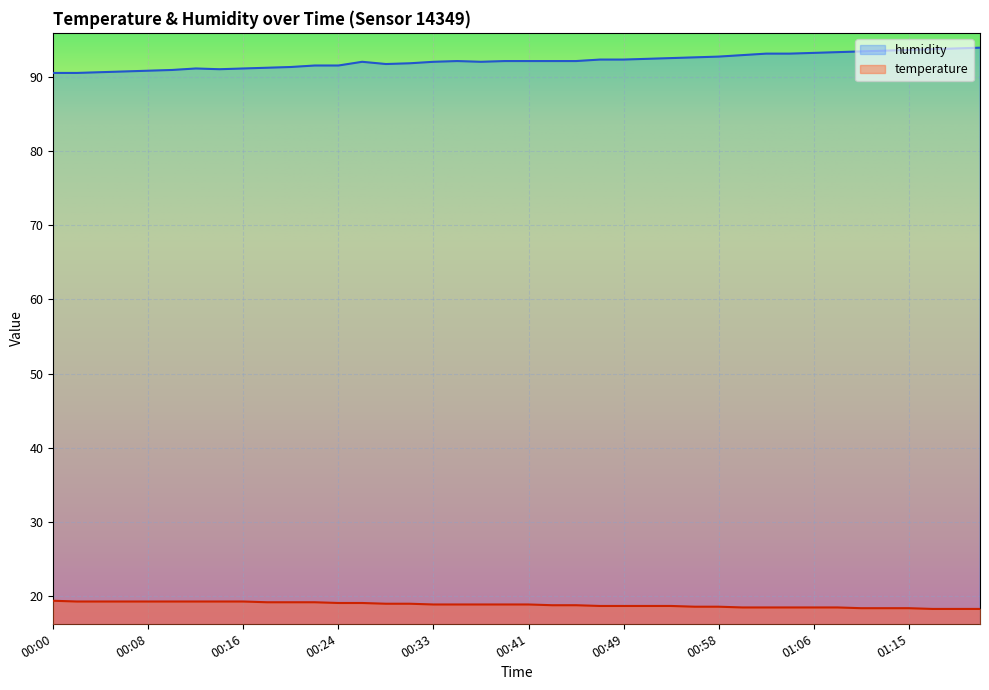

List the labels in order of temperature value, smallest first.

01:17, 01:19, 01:21, 01:11, 01:13, 01:15, 01:00, 01:02, 01:04, 01:06, 01:08, 00:56, 00:58, 00:47, 00:49, 00:52, 00:54, 00:43, 00:45, 00:33, 00:35, 00:37, 00:39, 00:41, 00:29, 00:31, 00:24, 00:26, 00:18, 00:20, 00:22, 00:02, 00:04, 00:06, 00:08, 00:10, 00:12, 00:14, 00:16, 00:00